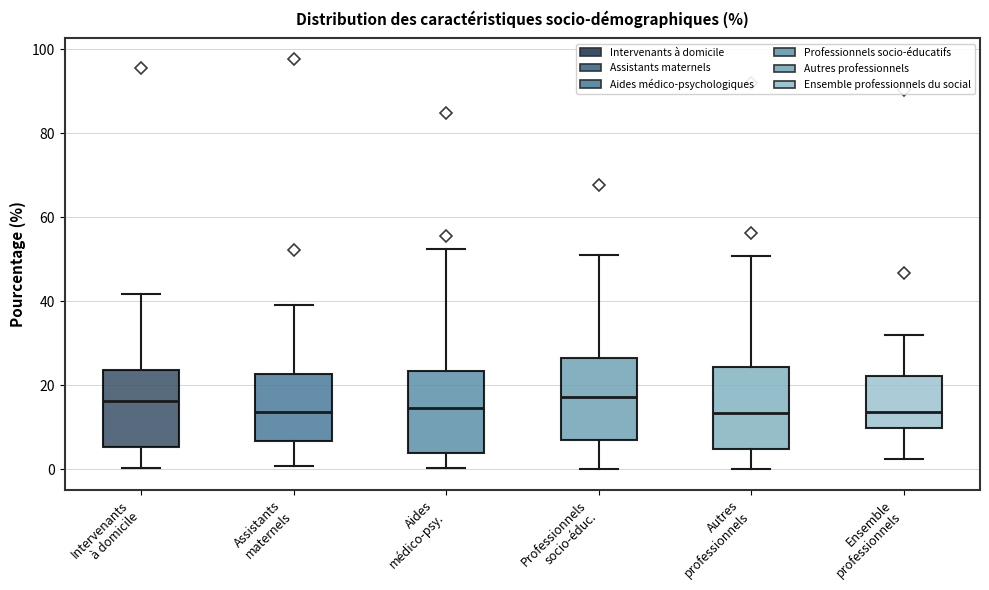

Where does the upper whisker of the box for Autres professionnels end on the y-axis? The values are not printed on the chart, so give them approximately, as read against the axis.

50